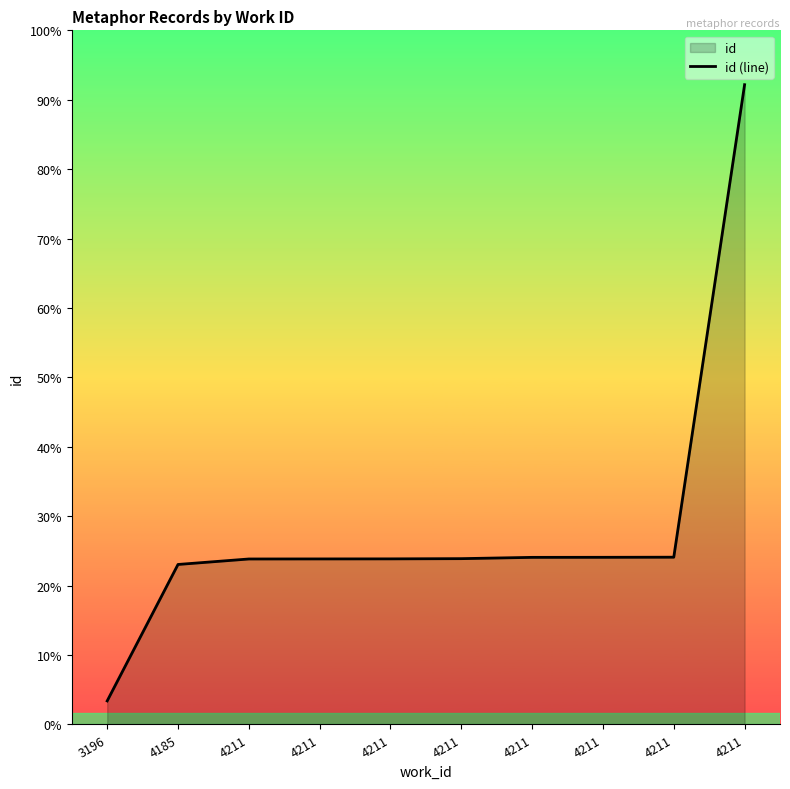

Reading left to right, list all the values displayed in this chart.

8419	10857	10955	10956	10957	10961	10984	10985	10987	19430